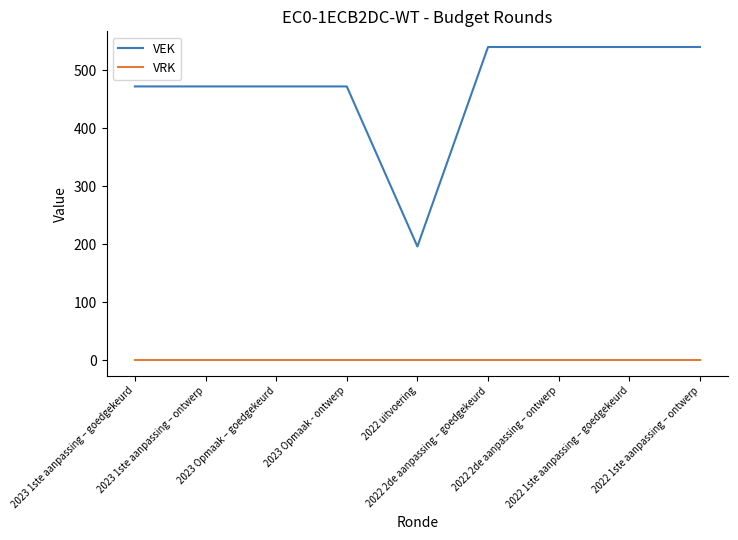

Which series has the largest range (max minus min)?

VEK